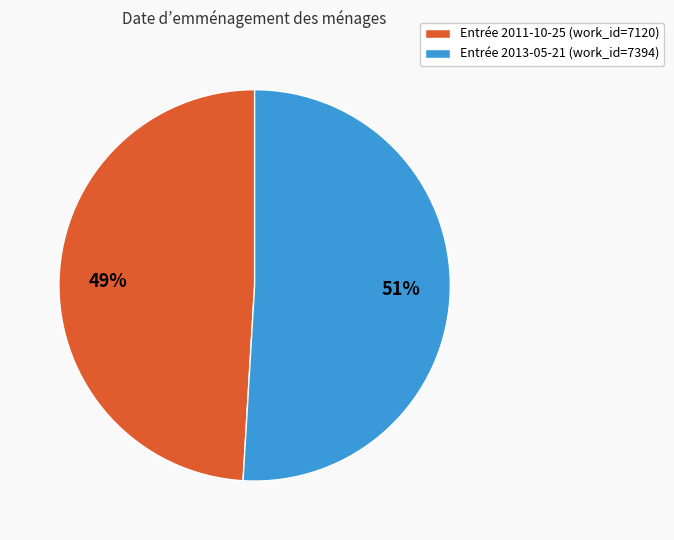

How many slices are in this pie chart?

2